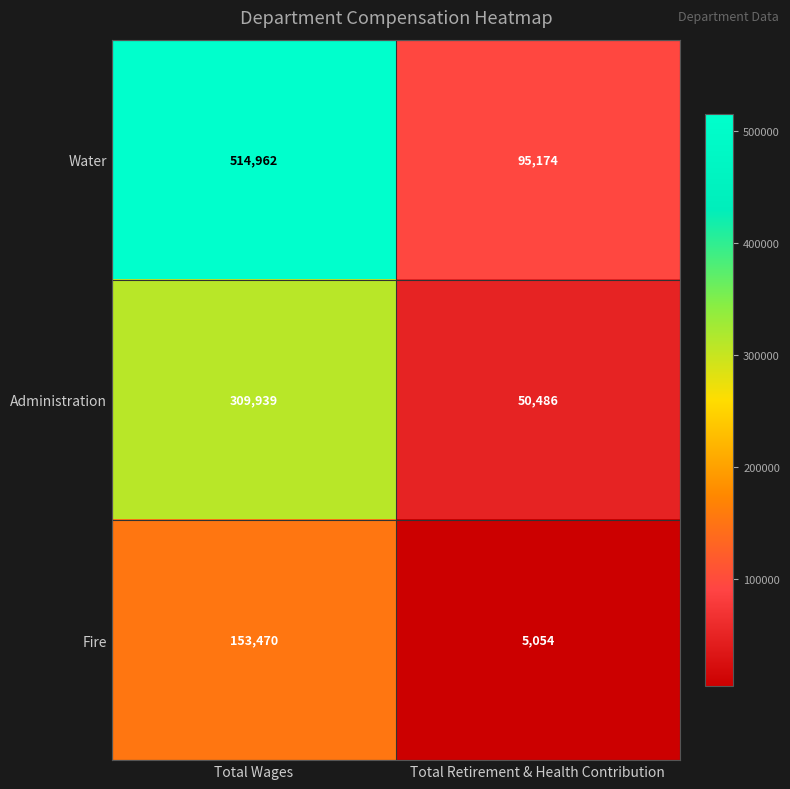

What is the difference between the Water values at Total Retirement & Health Contribution and Total Wages?

419788